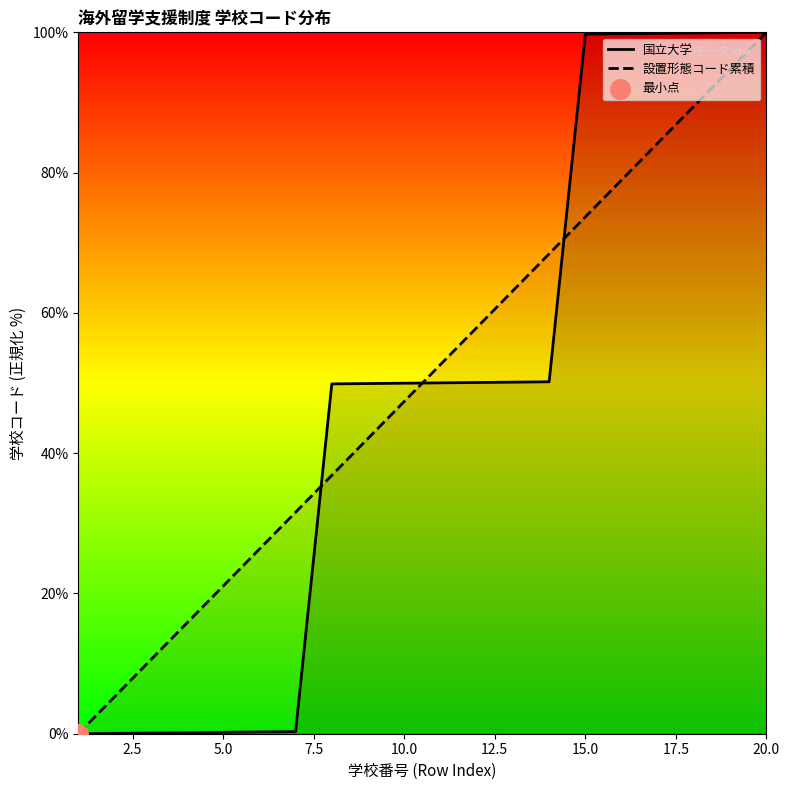

At how many categories does at least one series exceed 66?

7